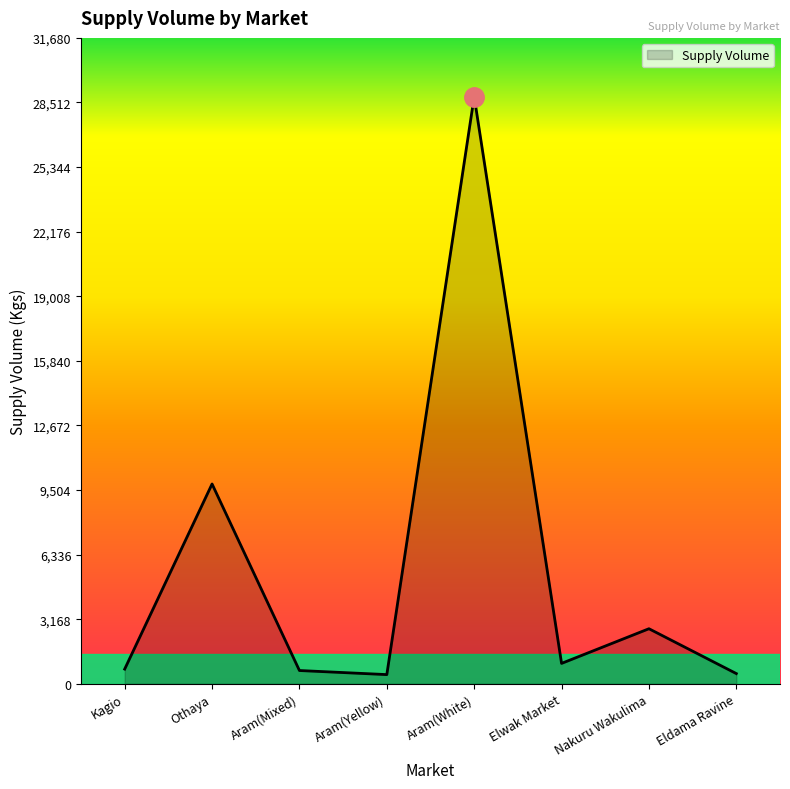

What is the greatest value displayed?

28800